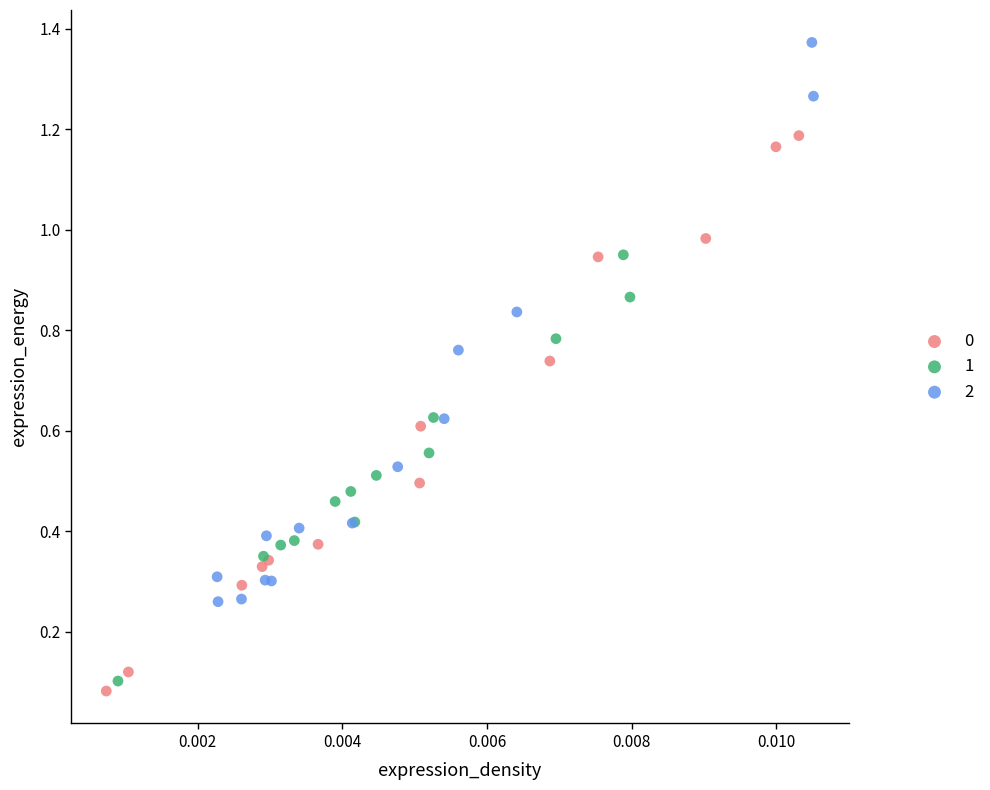

What are all the series names shown in the legend?

0, 1, 2